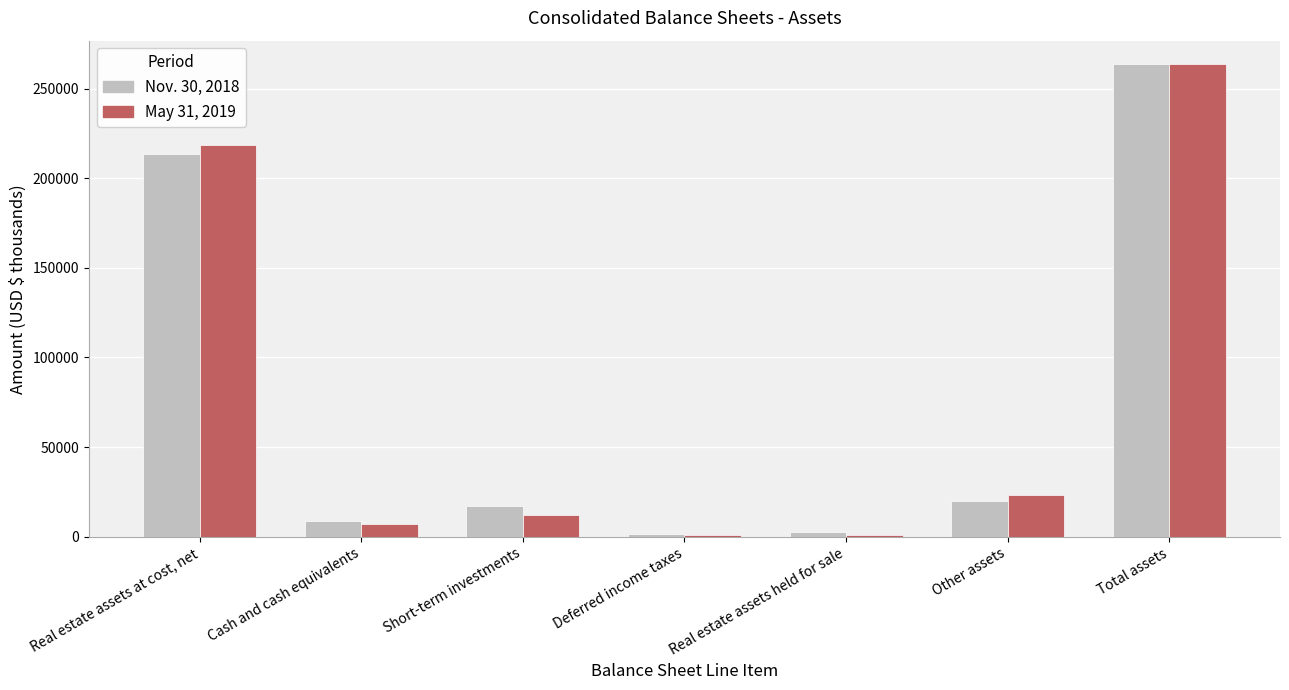

The May 31, 2019 series shows 145863 at Real estate assets at cost, net. True or false?

False